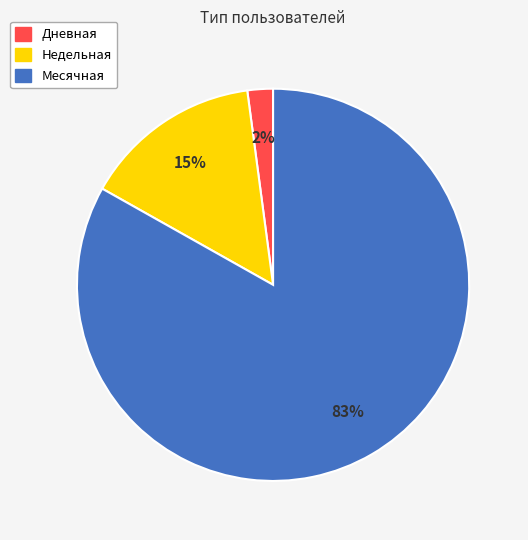

To the nearest percent, what is the difference between the largest and smallest slice percentages?

81%